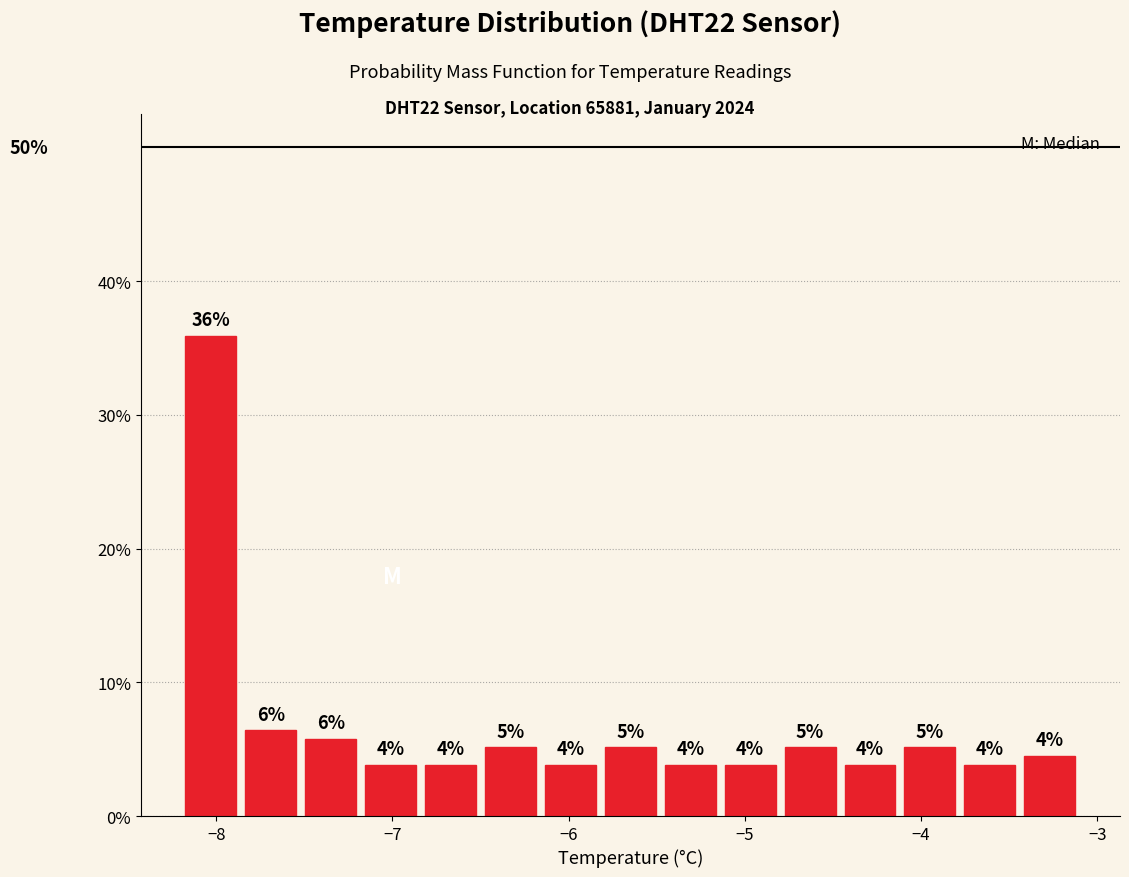

Read against the x-axis, roughly where is the centre of the tallest bar?

-8.0